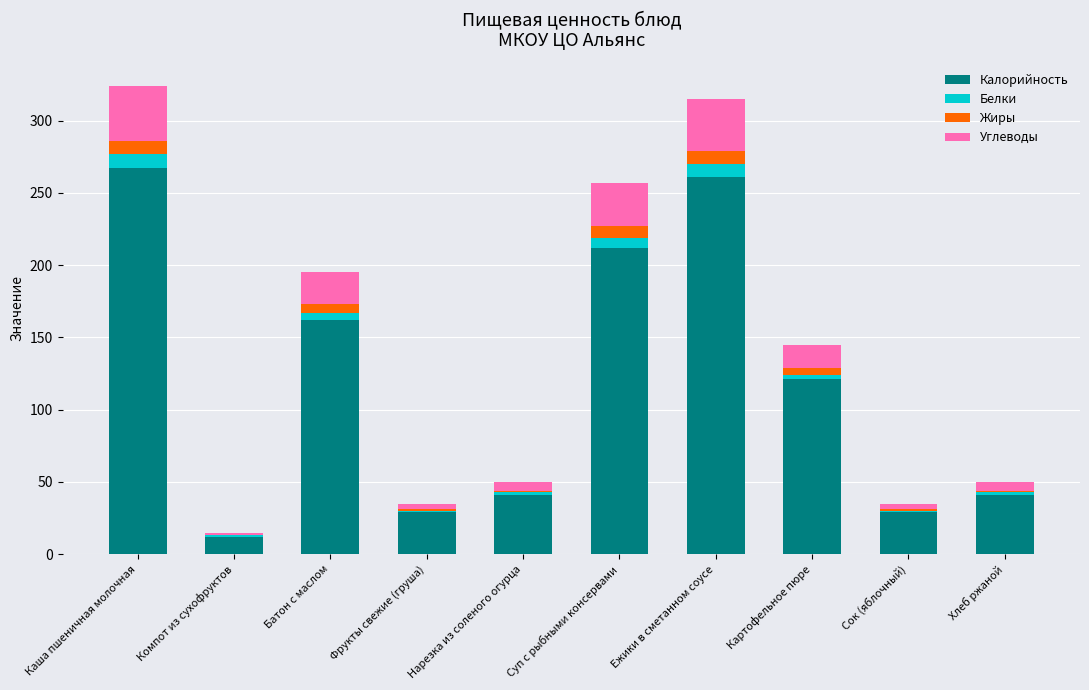

Is it true that Калорийность equals 41 at Хлеб ржаной?

True